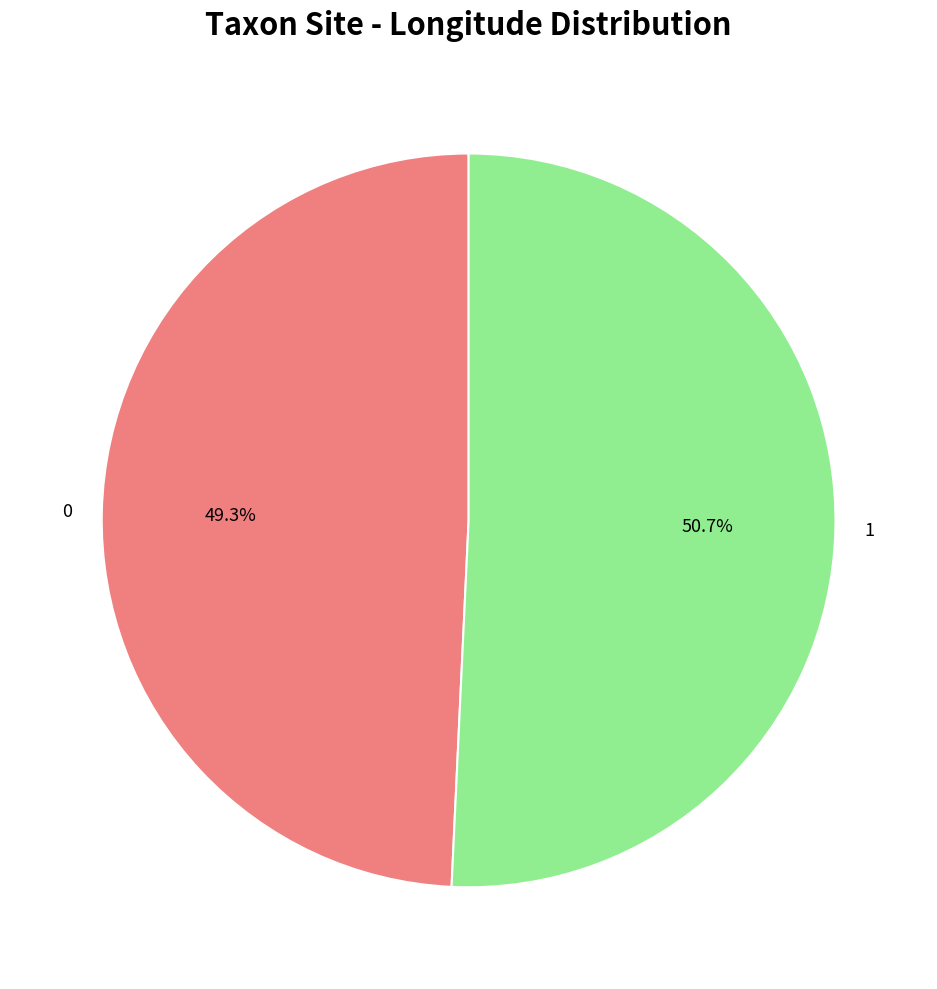

Is there any slice that represents more than half of the pie?

Yes